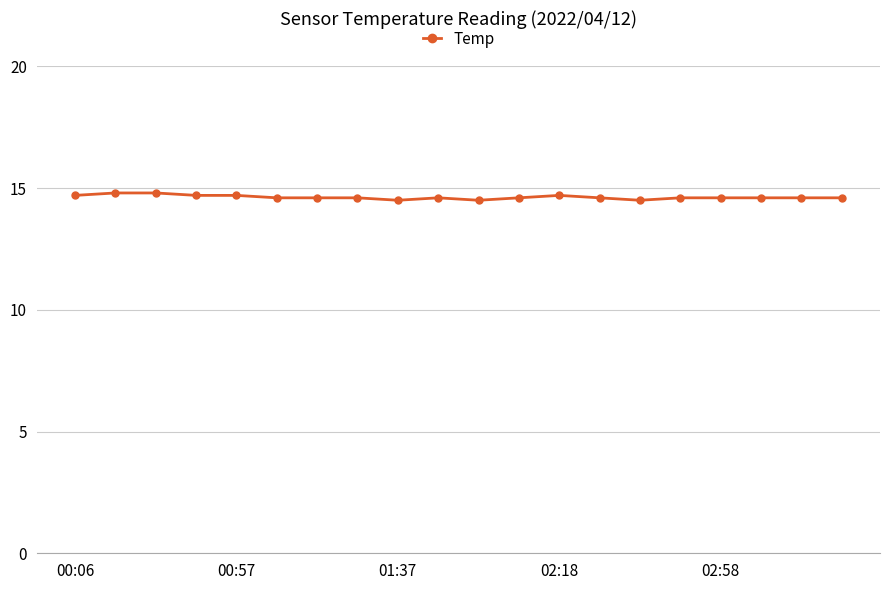

What is the value of the 15th point from the left?

14.5